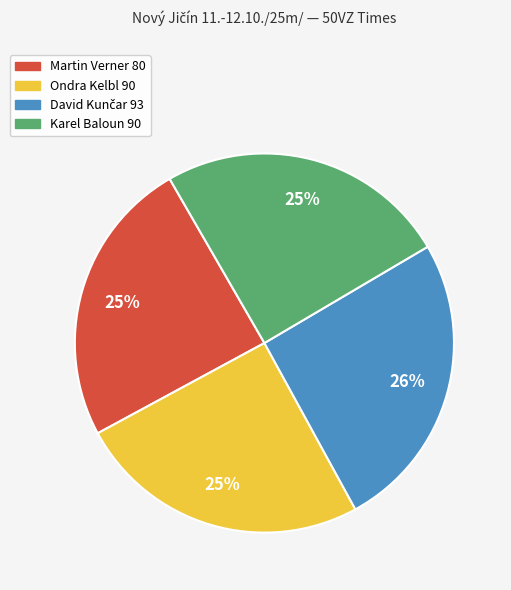

Count the number of slices in the pie.

4